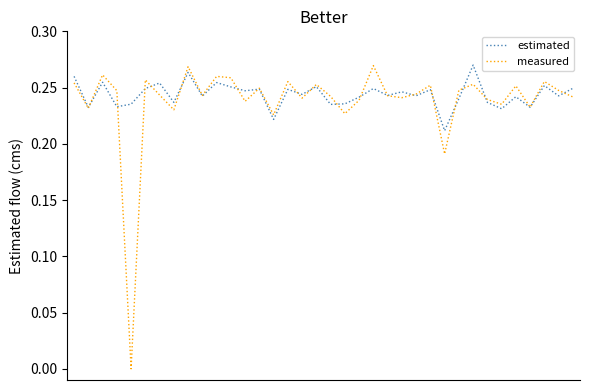

Which series has the widest spread of values?

measured